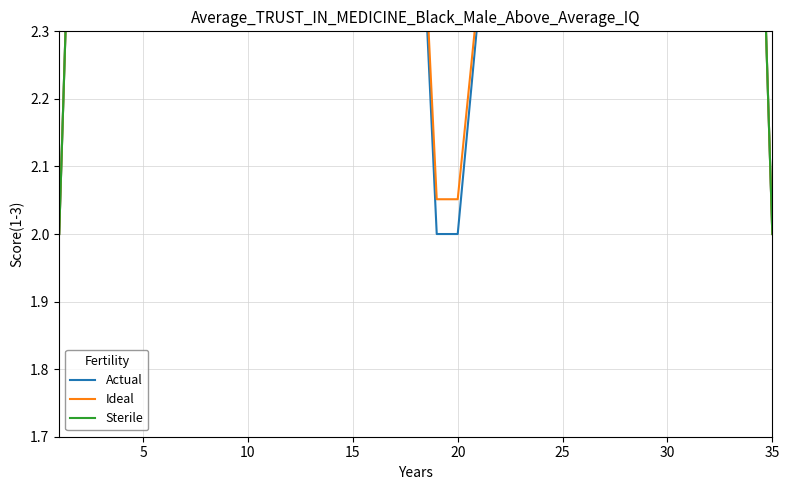

True or false: Ideal and Sterile cross at least once.

False